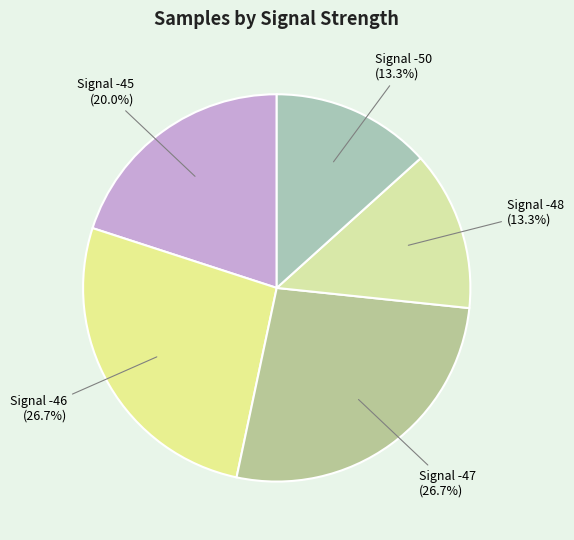

Is Signal -50 (13.3%) the majority of the pie?

No